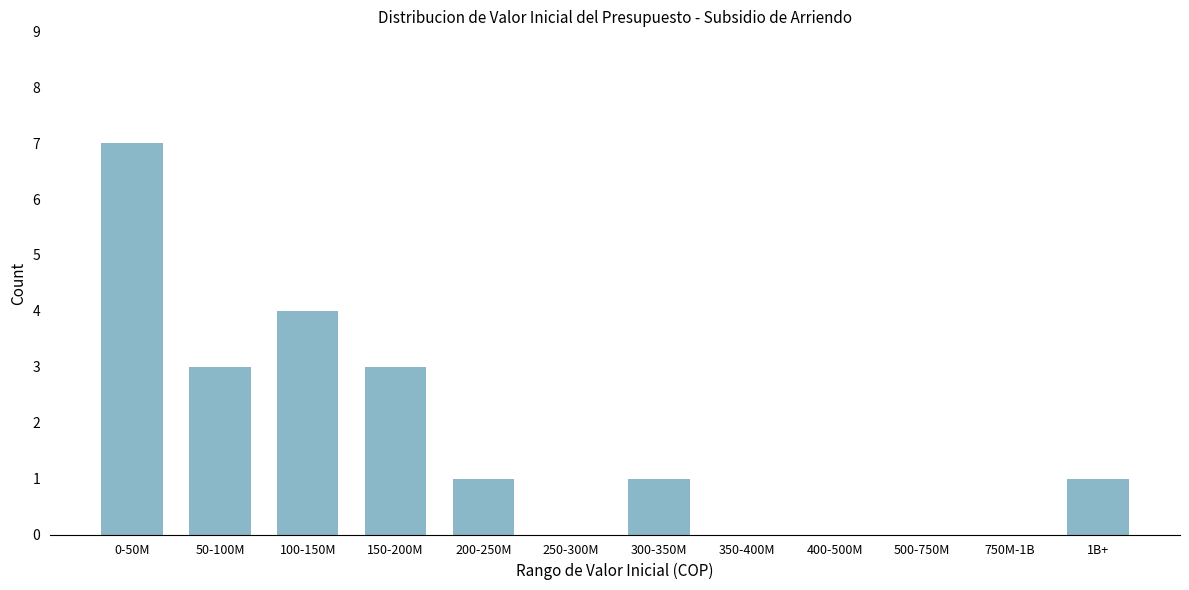

Reading left to right, extract all data points from this chart.

0-50M=7	50-100M=3	100-150M=4	150-200M=3	200-250M=1	250-300M=0	300-350M=1	350-400M=0	400-500M=0	500-750M=0	750M-1B=0	1B+=1